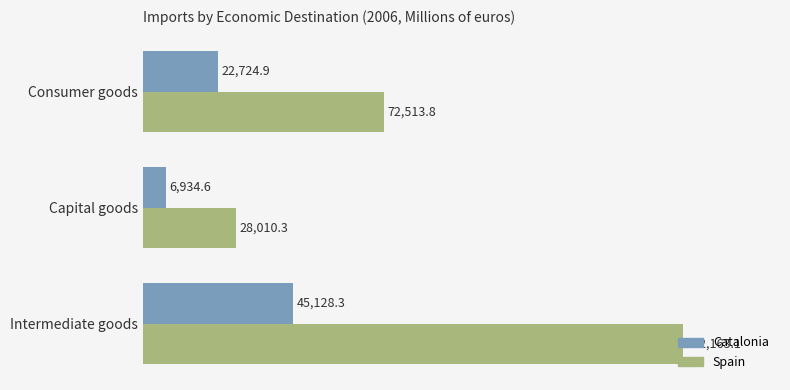

What is the smallest value displayed?

6934.6